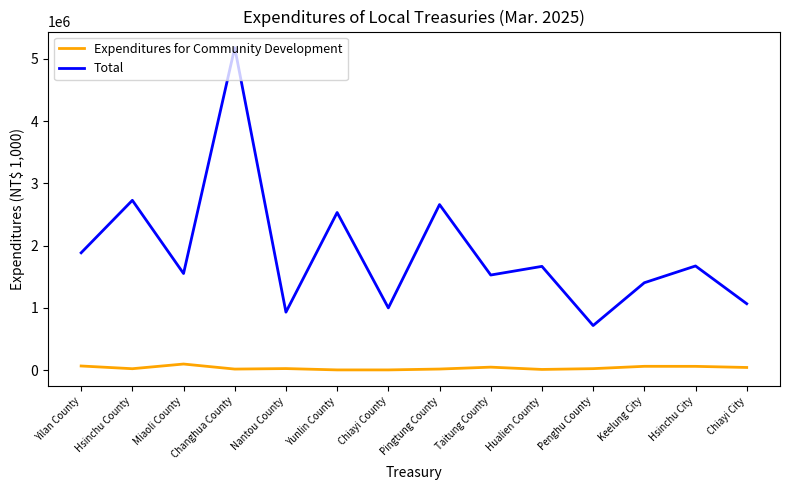

What position from the right is Yunlin County?

9